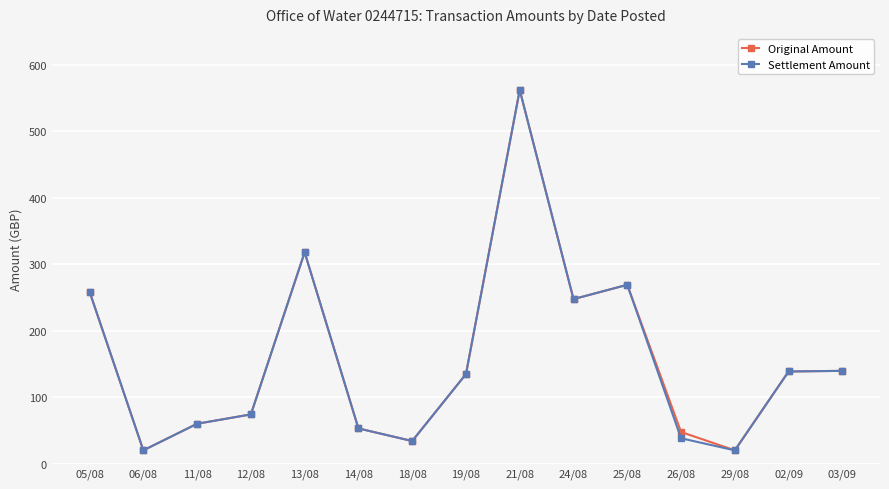

True or false: Settlement Amount has more than 0 points higher than both neighbors.

True